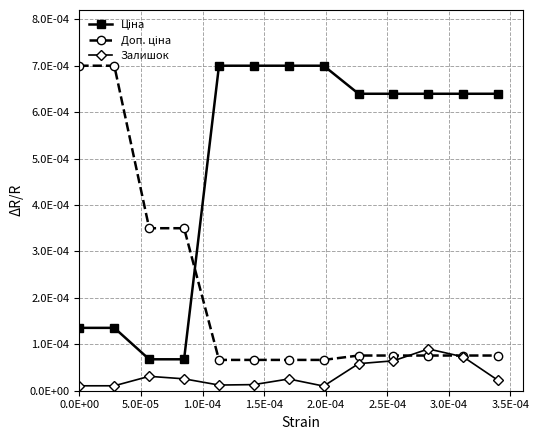

Is this an area chart (filled region under the line)?

No